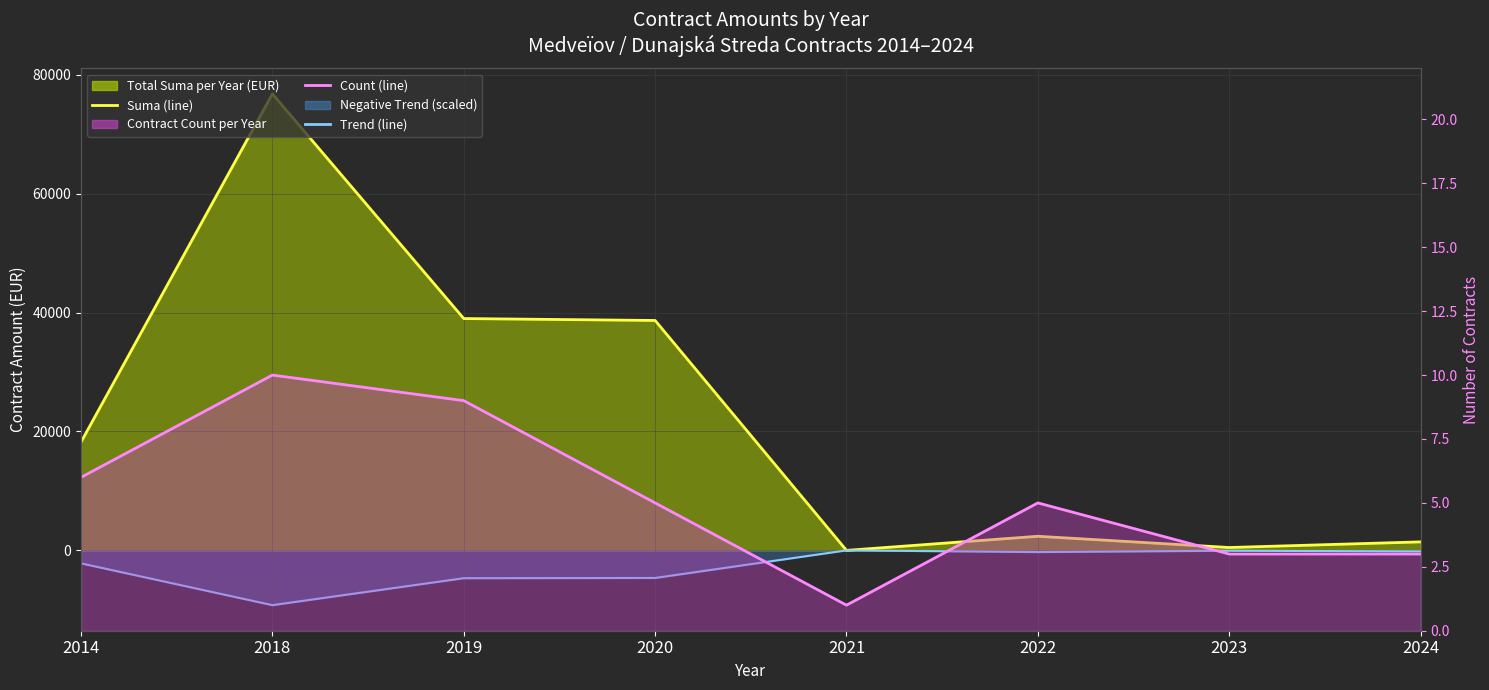

Which series has the widest spread of values?

Suma (line)